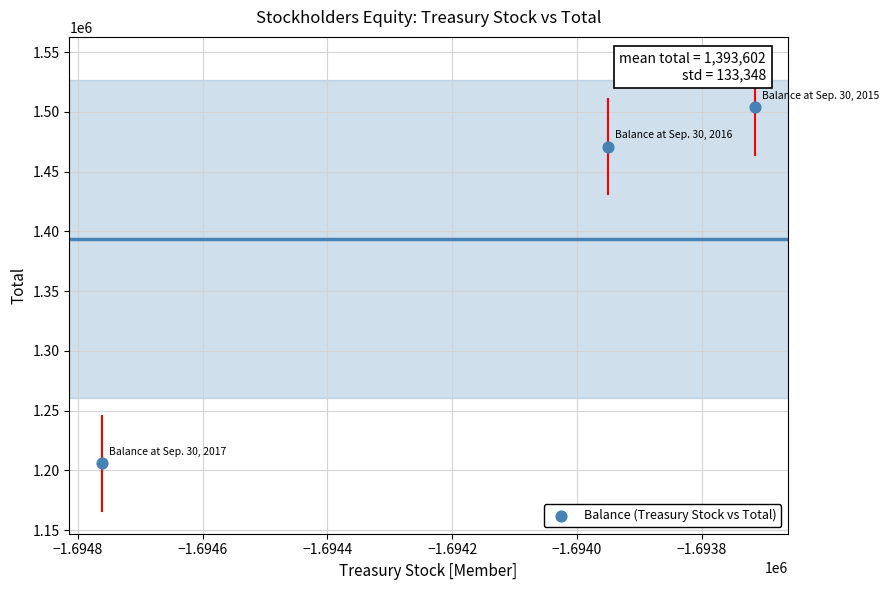

What Y value in the scatter plot is closest to 1354902?

1471001